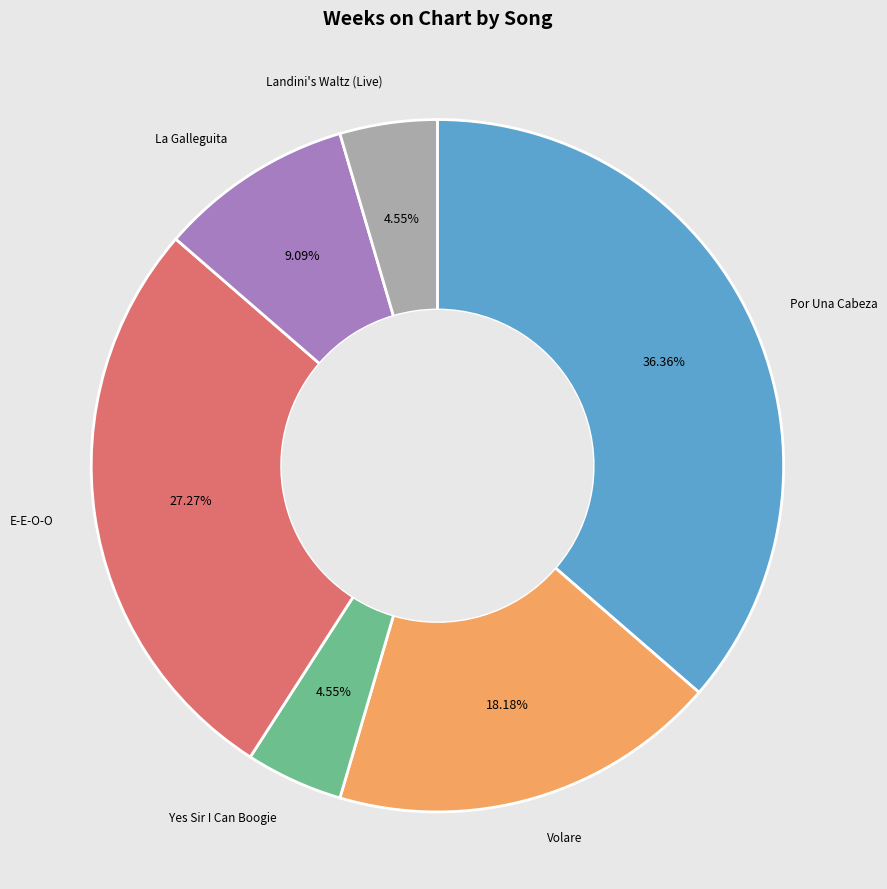

Does any single category account for the majority?

No